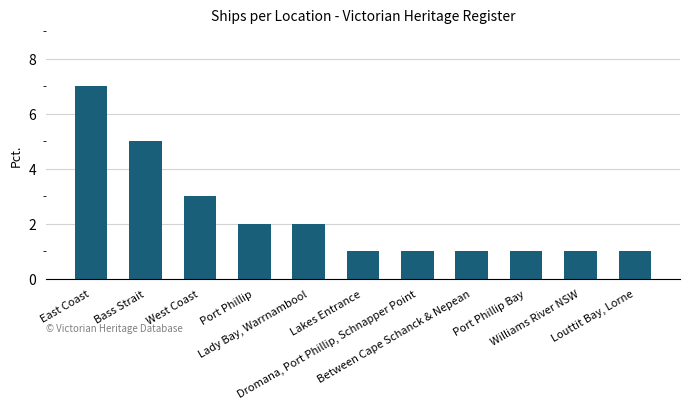

What is the maximum value shown in the chart?

7